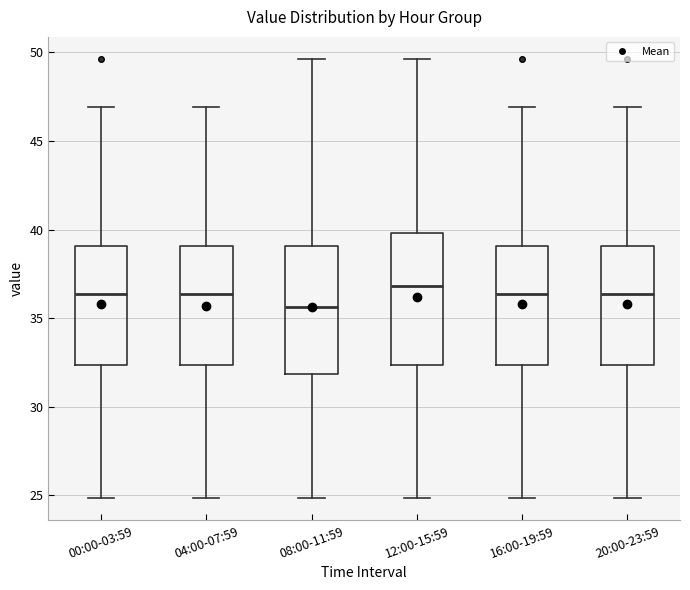

Where is the lower edge of the box for 00:00-03:59 on the y-axis? The values are not printed on the chart, so give them approximately, as read against the axis.

32.5